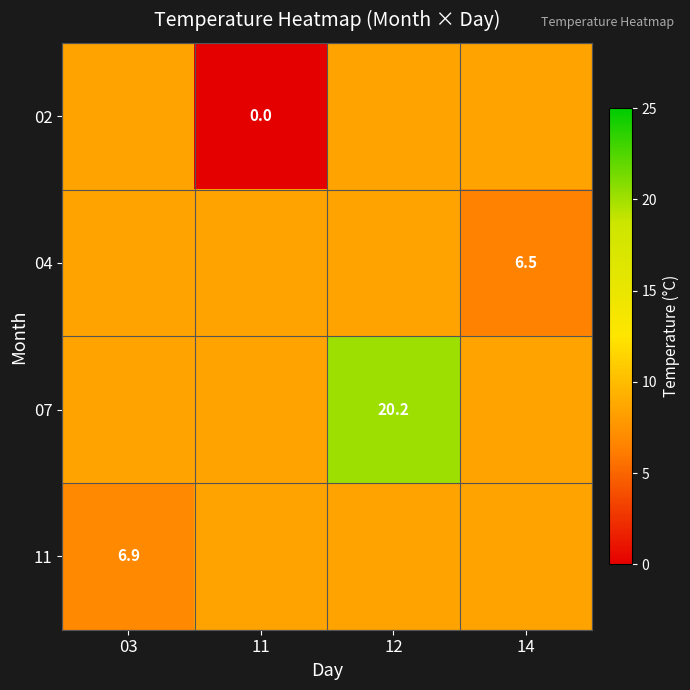

Between 14 and 03, which is larger?

14